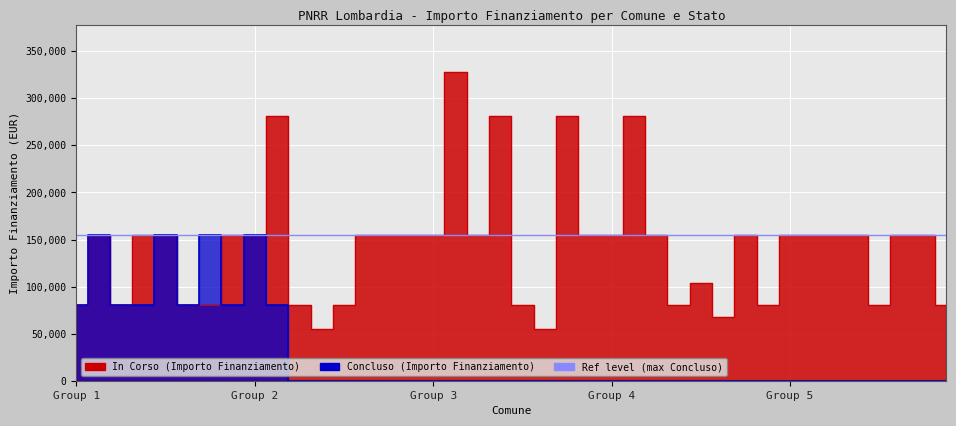

How many positive values does the Concluso series have?

10